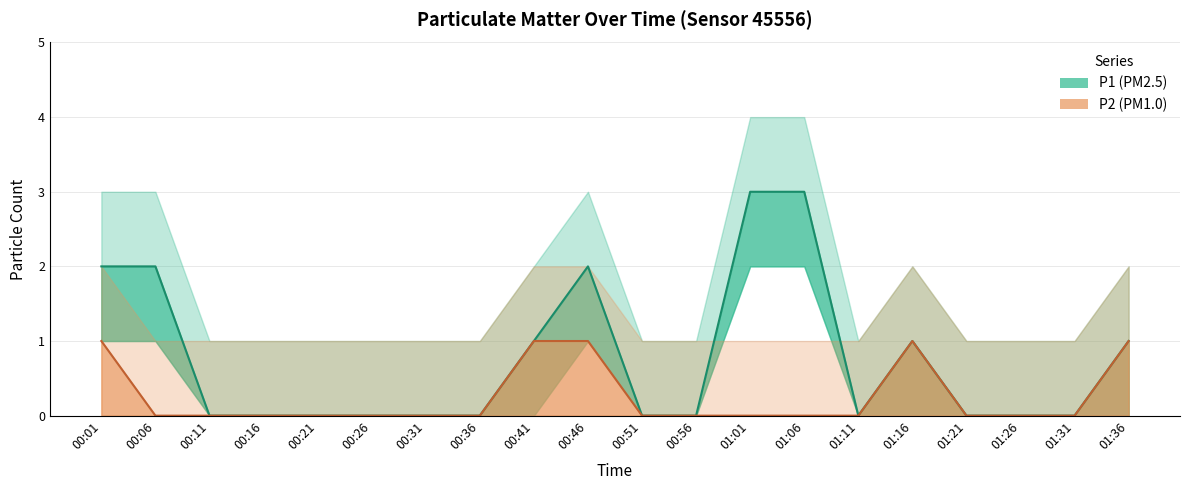

The value of P2 (PM1.0) at 01:01 is 0. True or false?

True